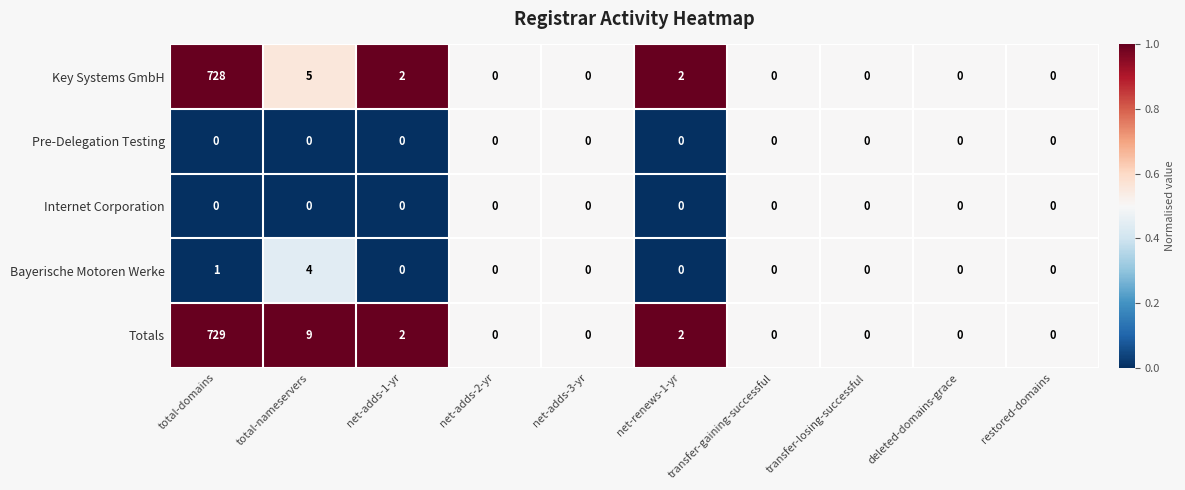

Which series has the largest range (max minus min)?

Totals